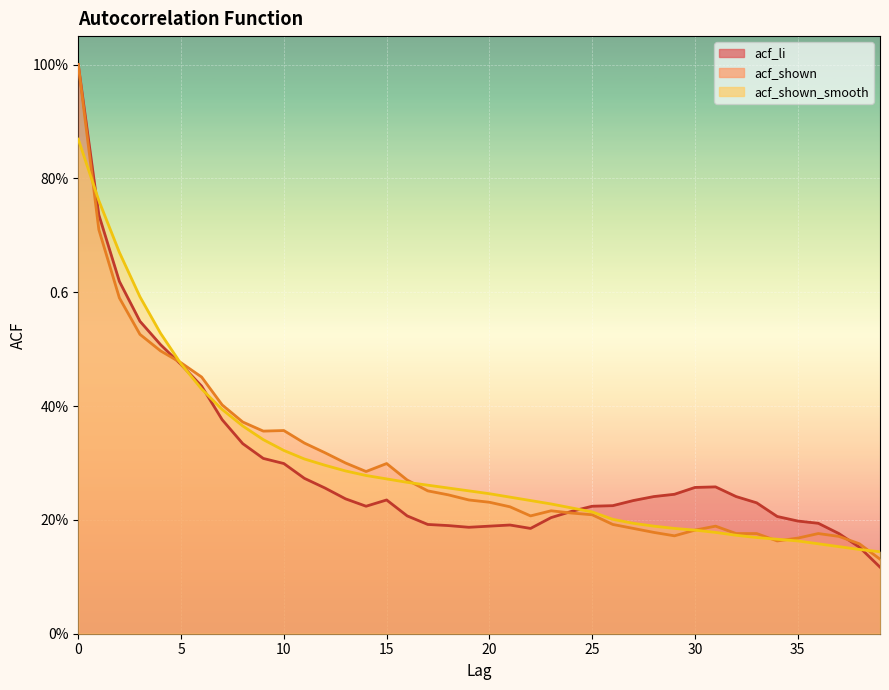

True or false: acf_shown has a value of 0.2 at 26.

True